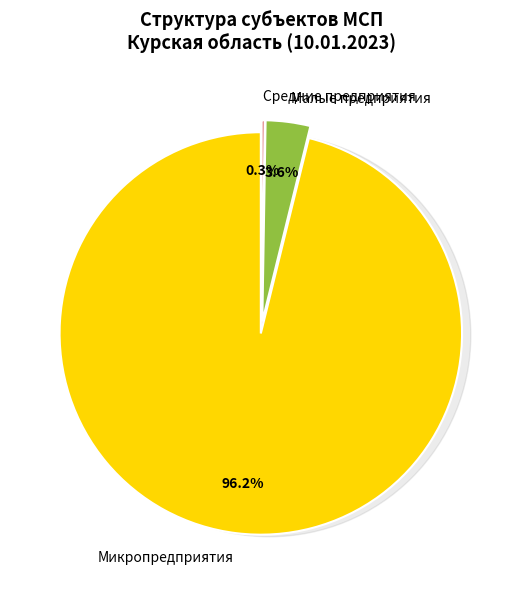

To the nearest percent, what is the difference between the Малые предприятия and Средние предприятия slice percentages?

3%